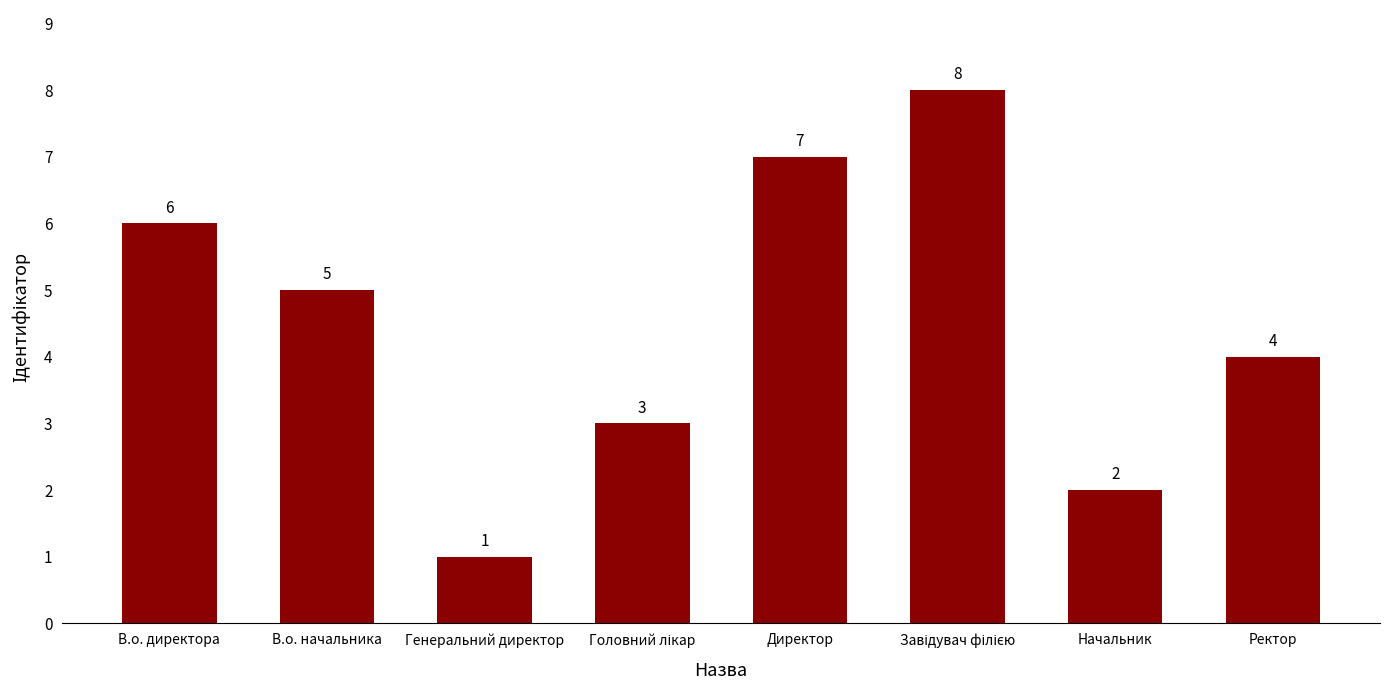

How many values are between 3 and 7?

5